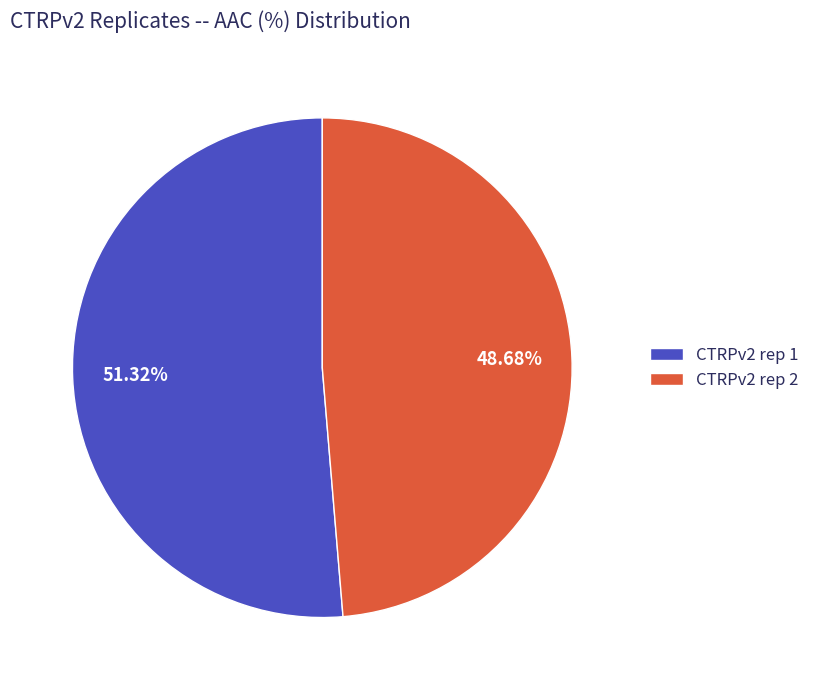

To the nearest percent, what is the average slice percentage?

50%